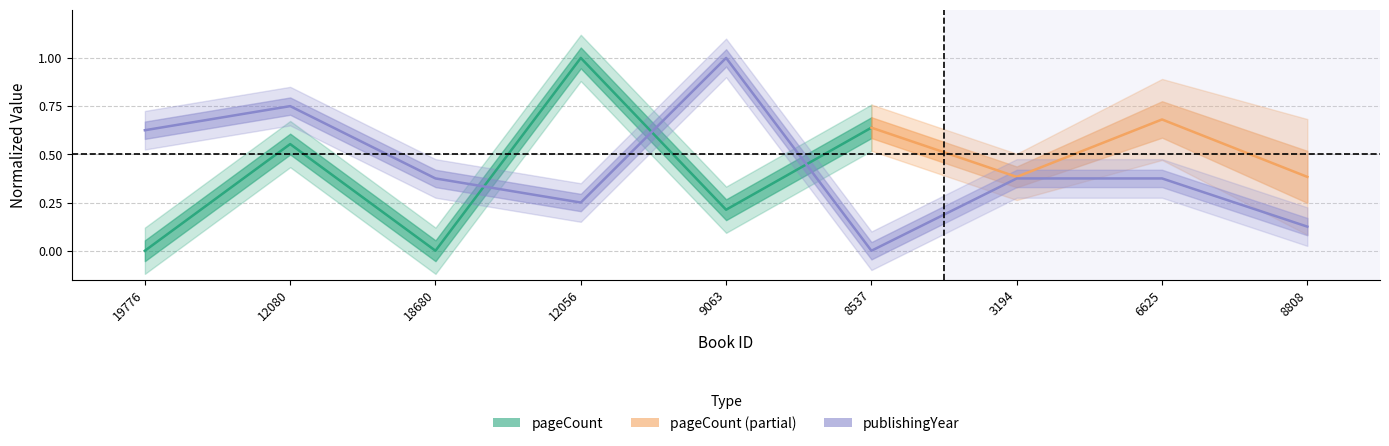

What is the label of the 5th point from the right?

9063